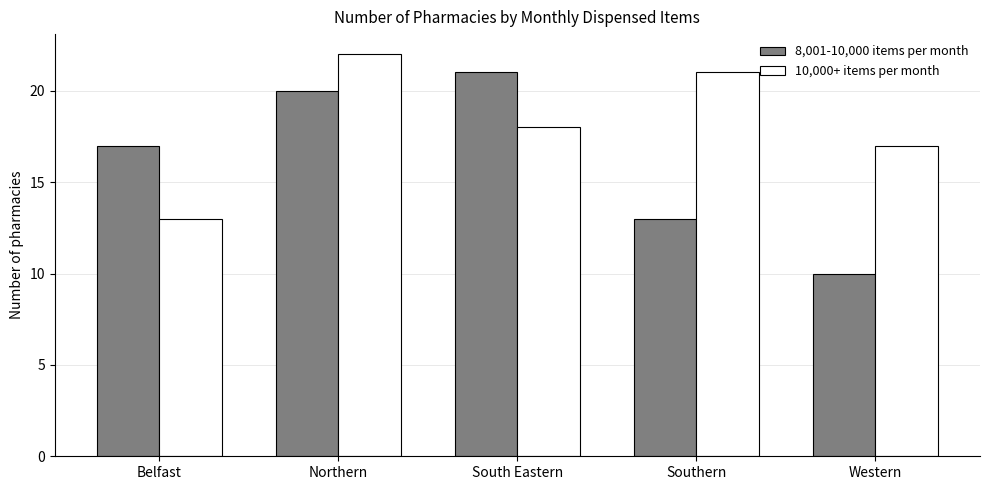

Reading right to left, list all the values displayed in this chart.

8,001-10,000 items per month: Western=10	Southern=13	South Eastern=21	Northern=20	Belfast=17
10,000+ items per month: Western=17	Southern=21	South Eastern=18	Northern=22	Belfast=13